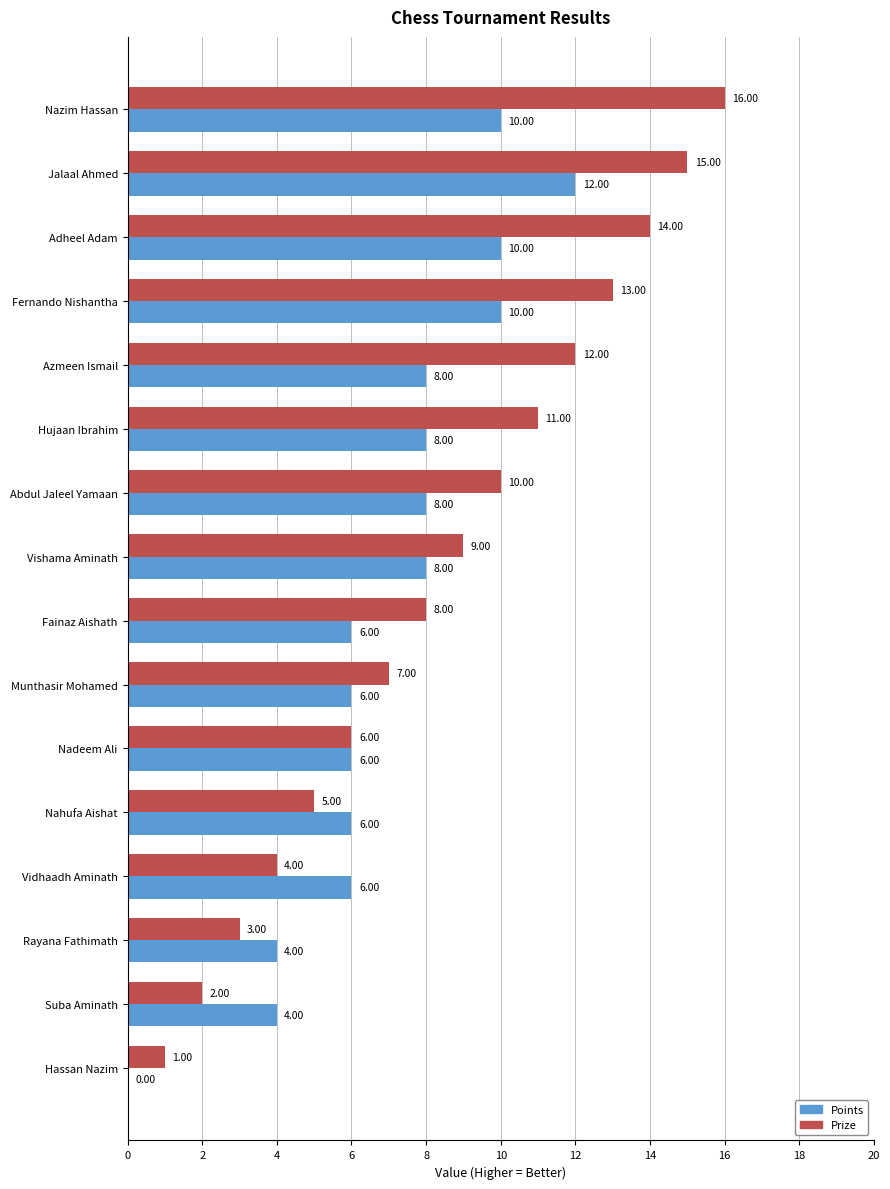

How many series are shown in this chart?

2